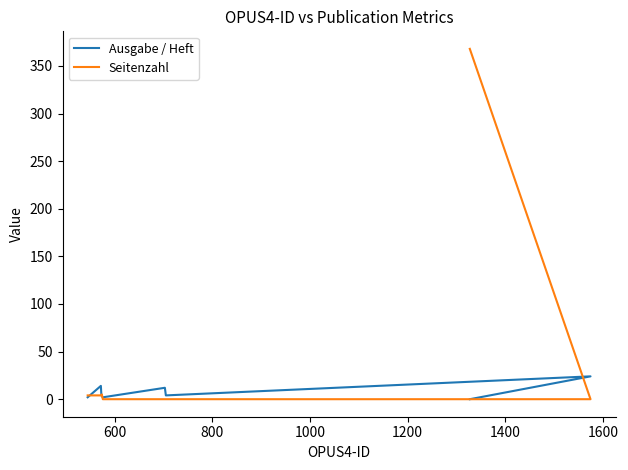

Which series ends up on top after the final intersection of Ausgabe / Heft and Seitenzahl?

Seitenzahl